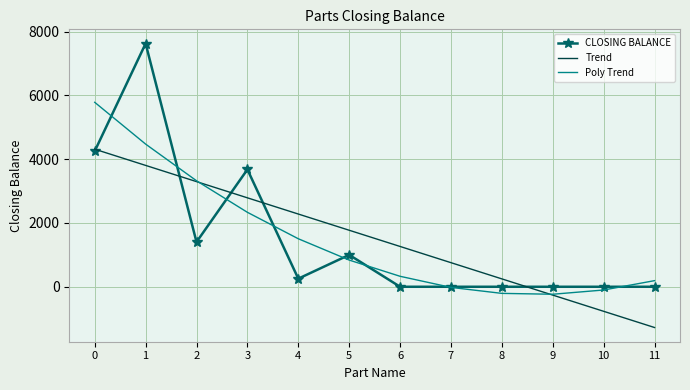

What is the highest value of the Trend series?

4312.8